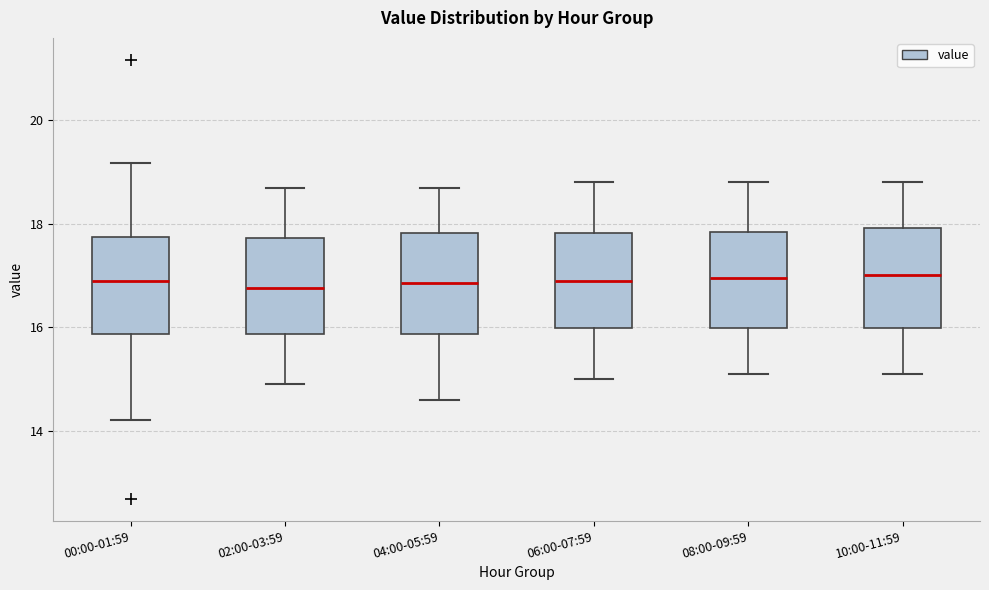

Where is the lower edge of the box for 02:00-03:59 on the y-axis? The values are not printed on the chart, so give them approximately, as read against the axis.

15.8